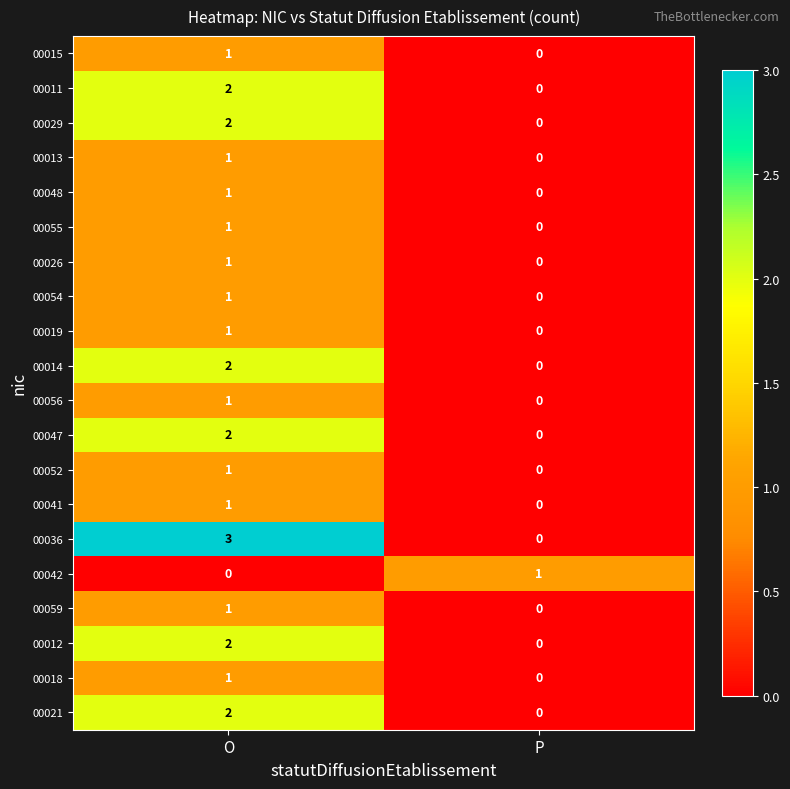

At which label is 00052 closest to 0?

P